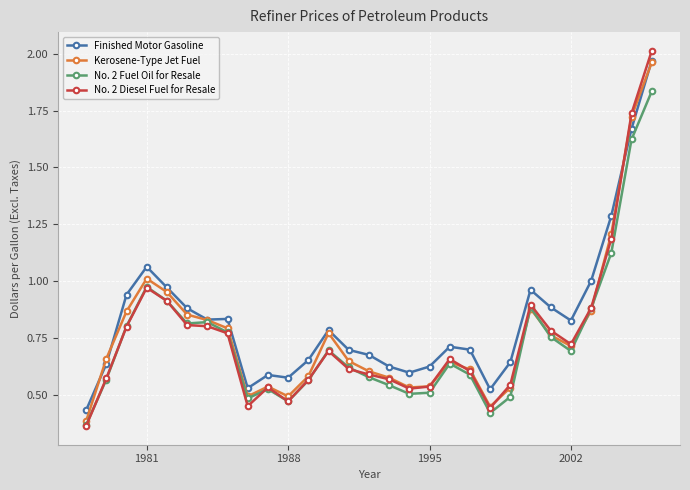

How many lines are shown in the chart?

4